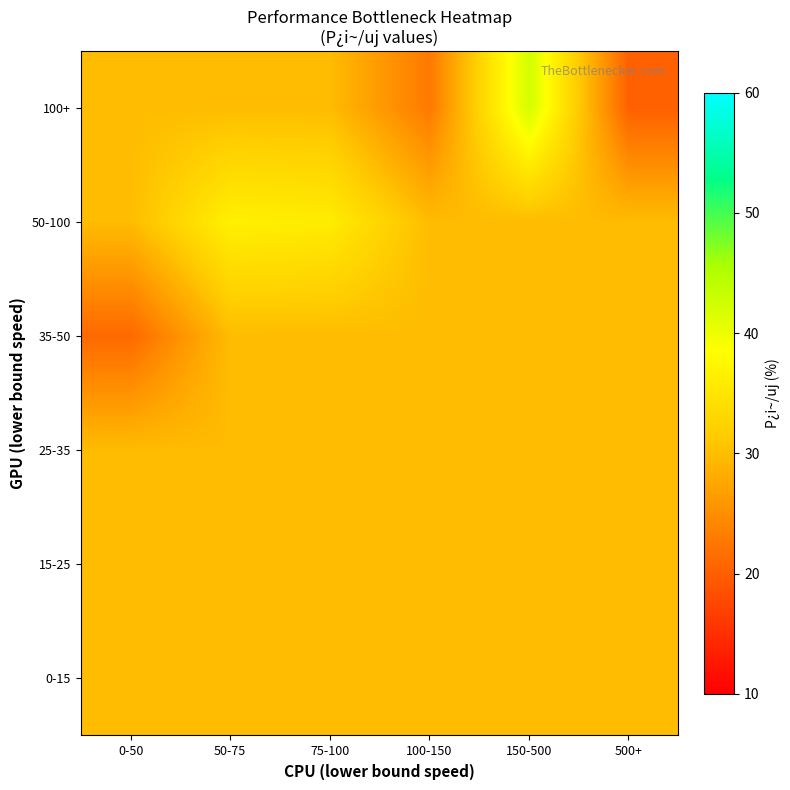

At how many categories does at least one series exceed 33?

3